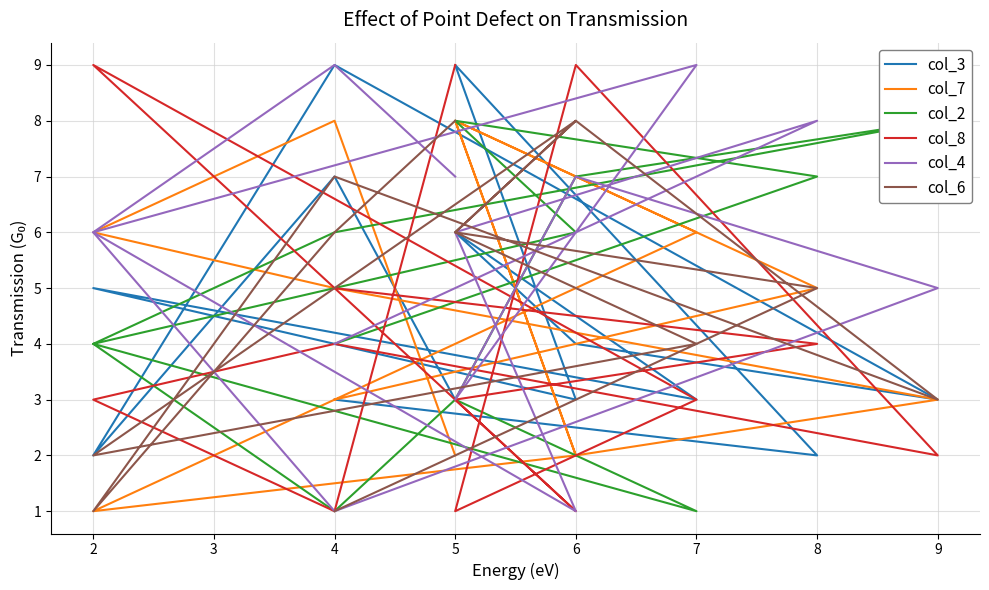

Where do col_4 and col_2 first cross each other?

2 and 4